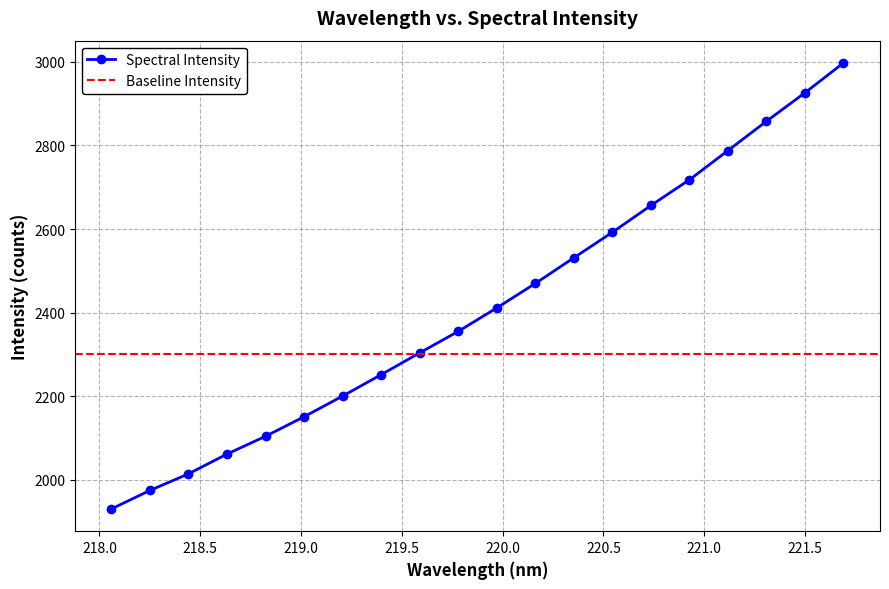

Which has a higher value, 219.3979 or 218.442?

219.3979